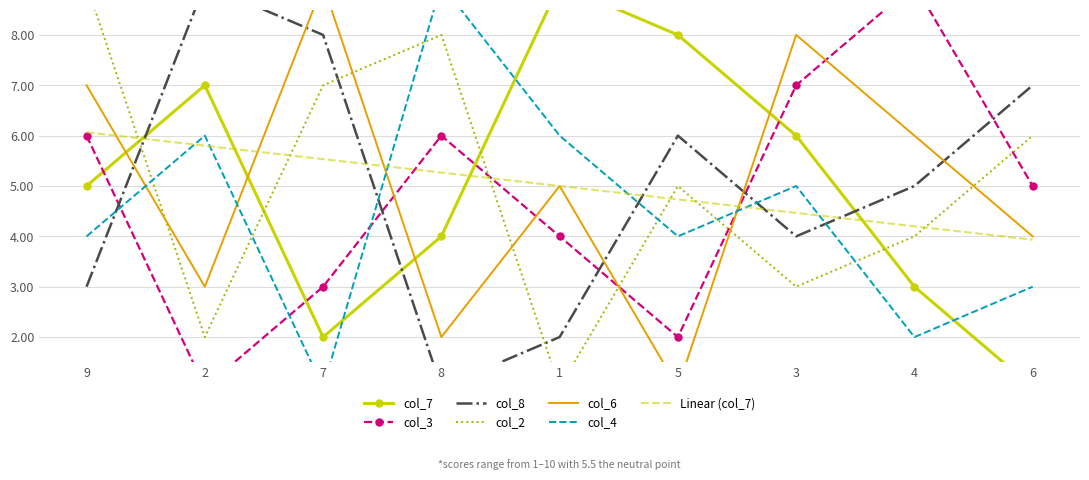

Between which two adjacent categories do col_4 and col_2 first intersect?

9 and 2